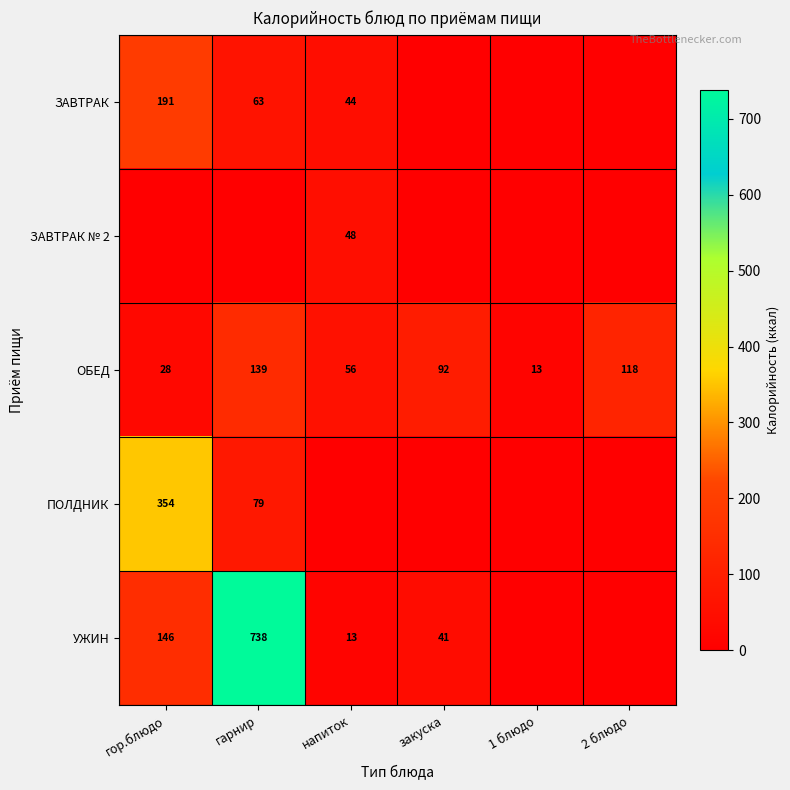

Is the value of УЖИН at напиток greater than the value of ЗАВТРАК at гор.блюдо?

No